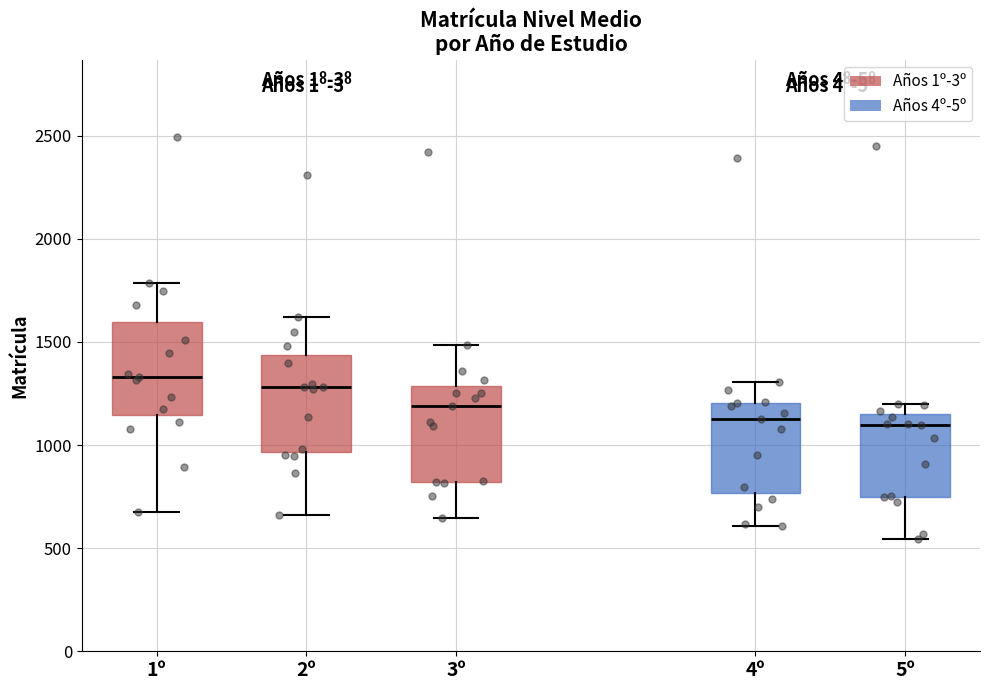

Where is the upper edge of the box for 3º on the y-axis? The values are not printed on the chart, so give them approximately, as read against the axis.

1300